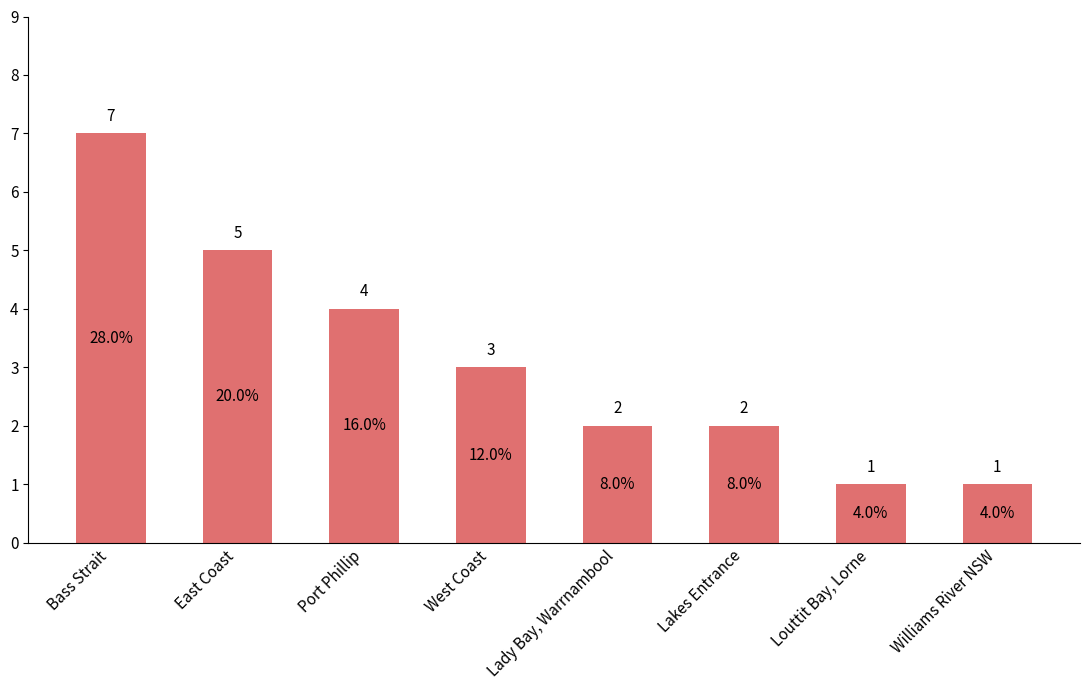

Where does the data first go above 3?

Bass Strait